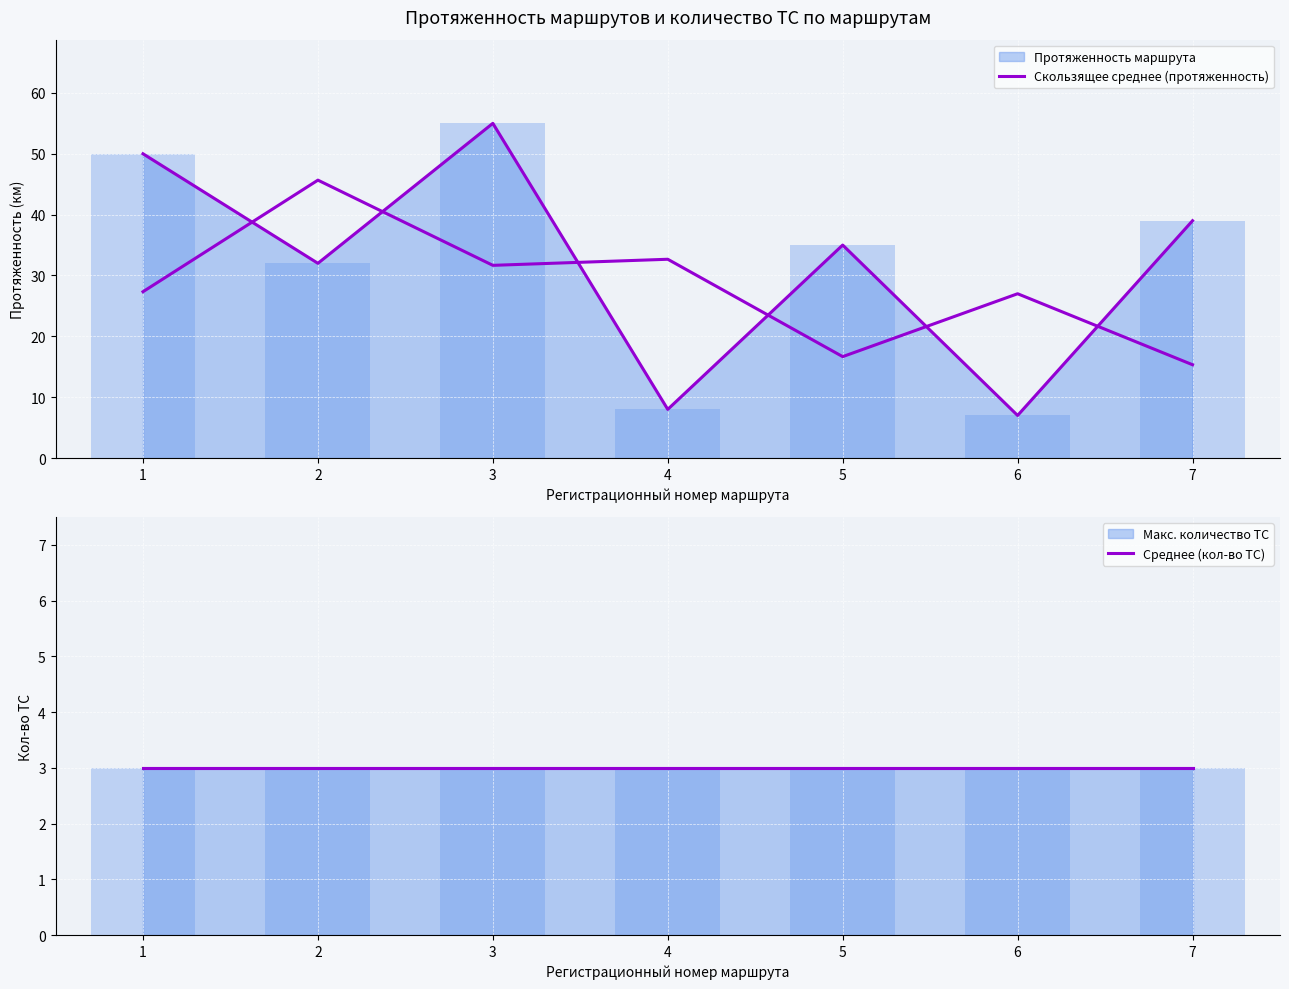

Are the bars grouped side by side (vs. stacked)?

Yes